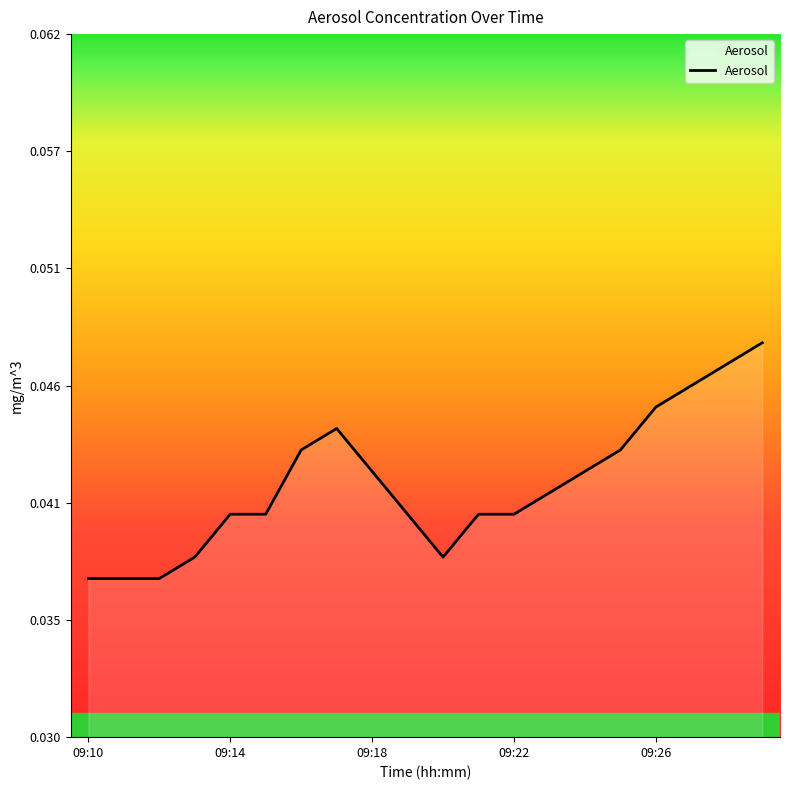

Does the chart display data point markers on the line(s)?

No